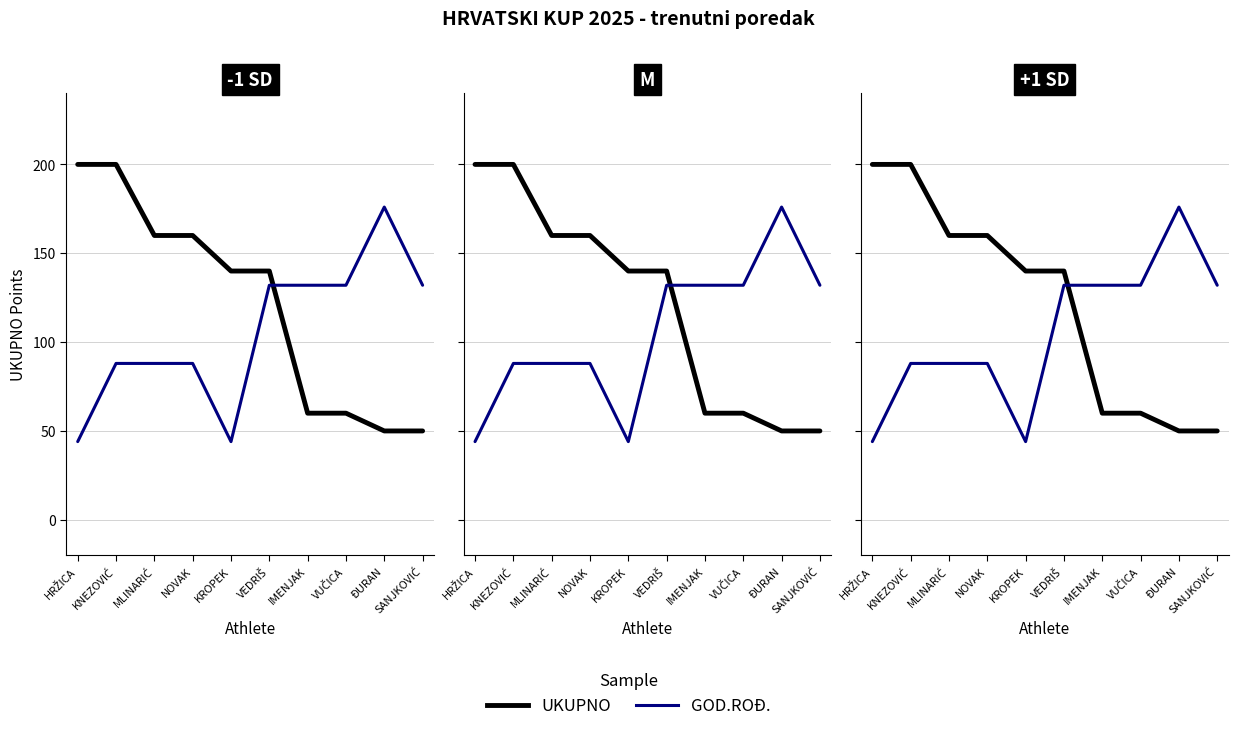

List the series in order of their peak value, highest first.

UKUPNO, GOD.ROĐ.